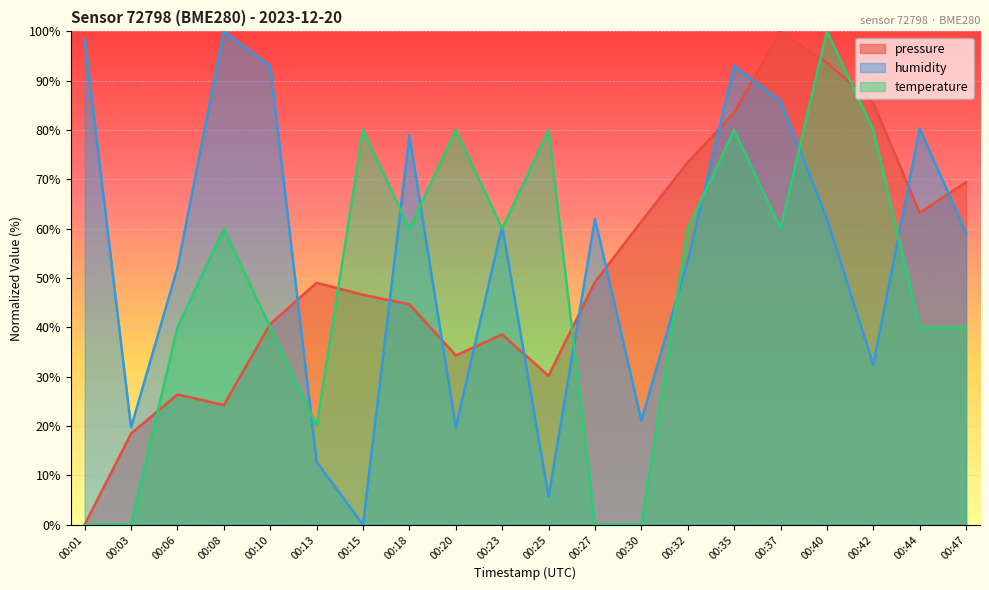

Read the humidity value at 00:06.

52.1